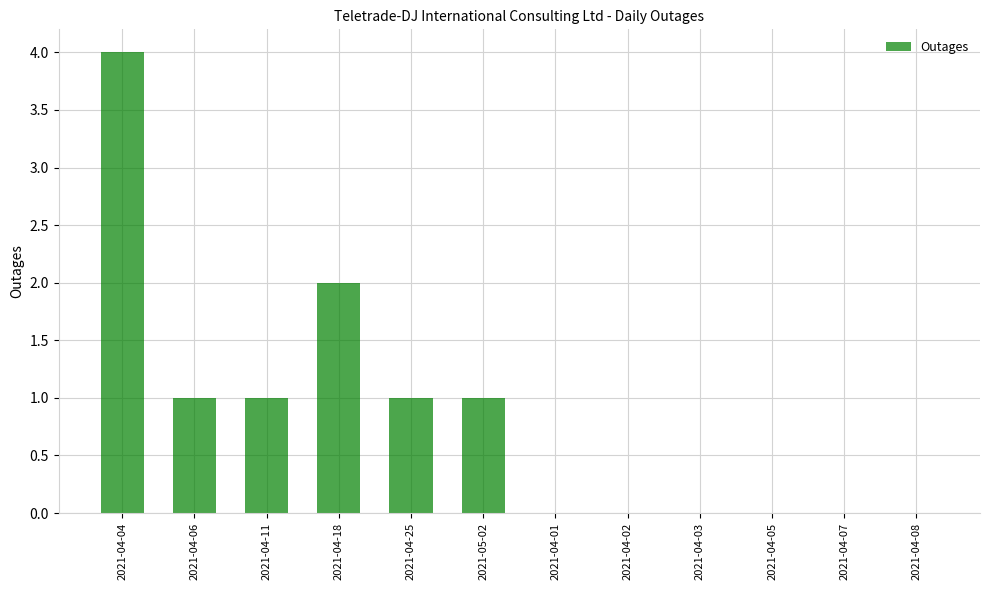

Which label corresponds to the largest value in the chart?

2021-04-04